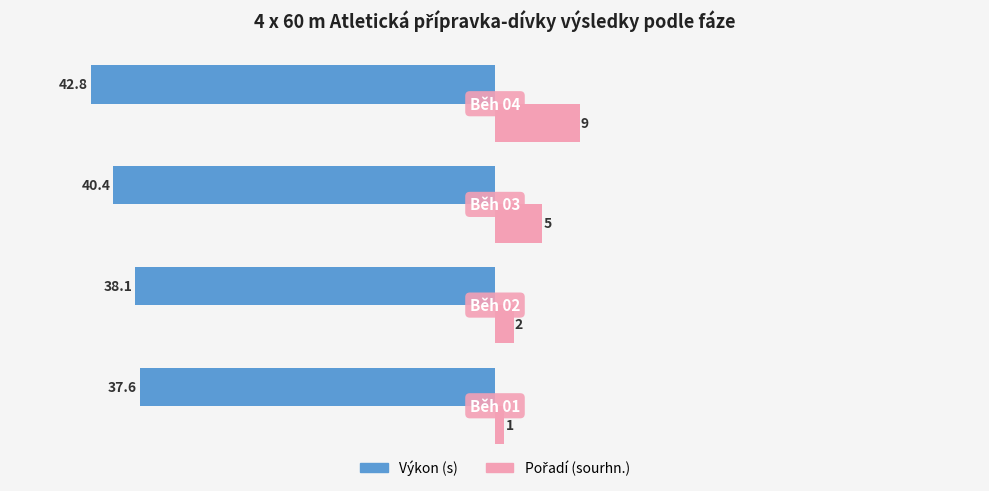

What is the greatest value displayed?

9.0